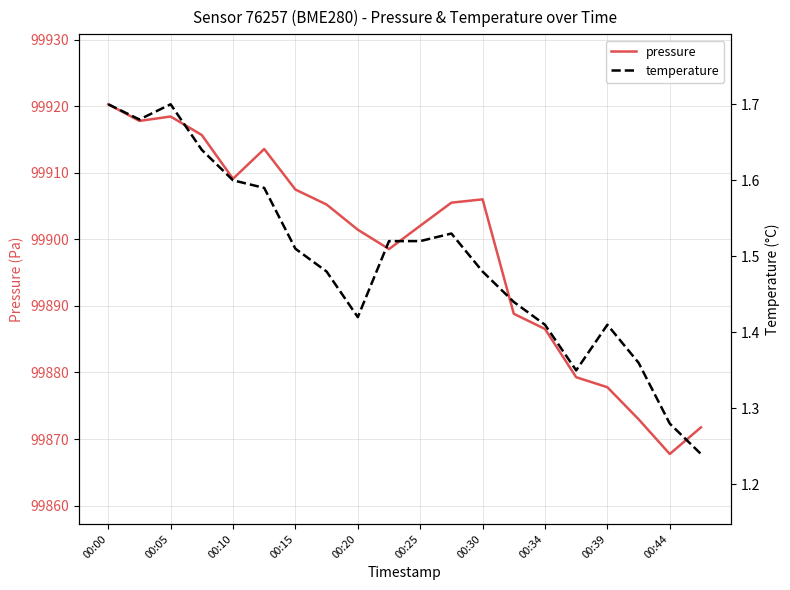

Does the chart display data point markers on the line(s)?

No